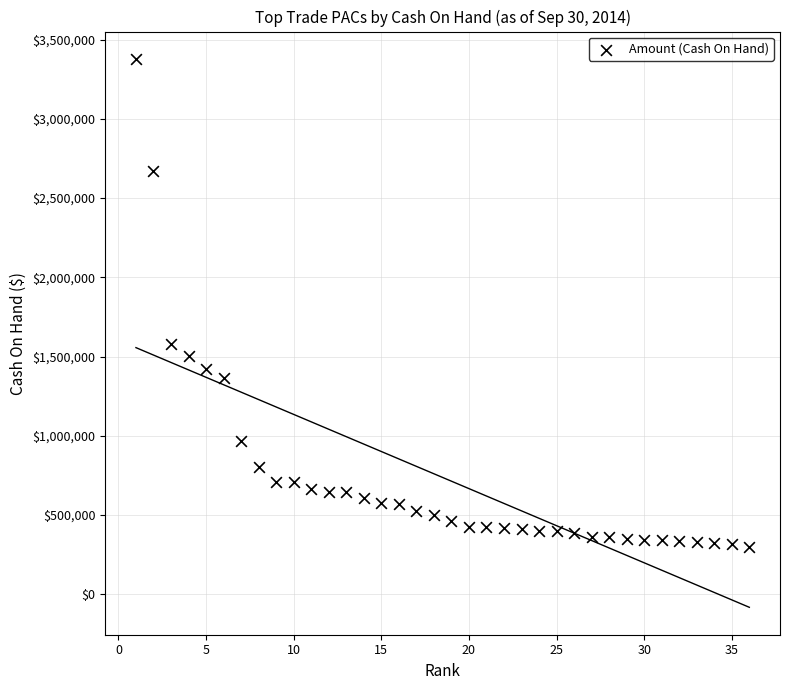

What Y value in the scatter plot is closest to 1837406?

1580050.2